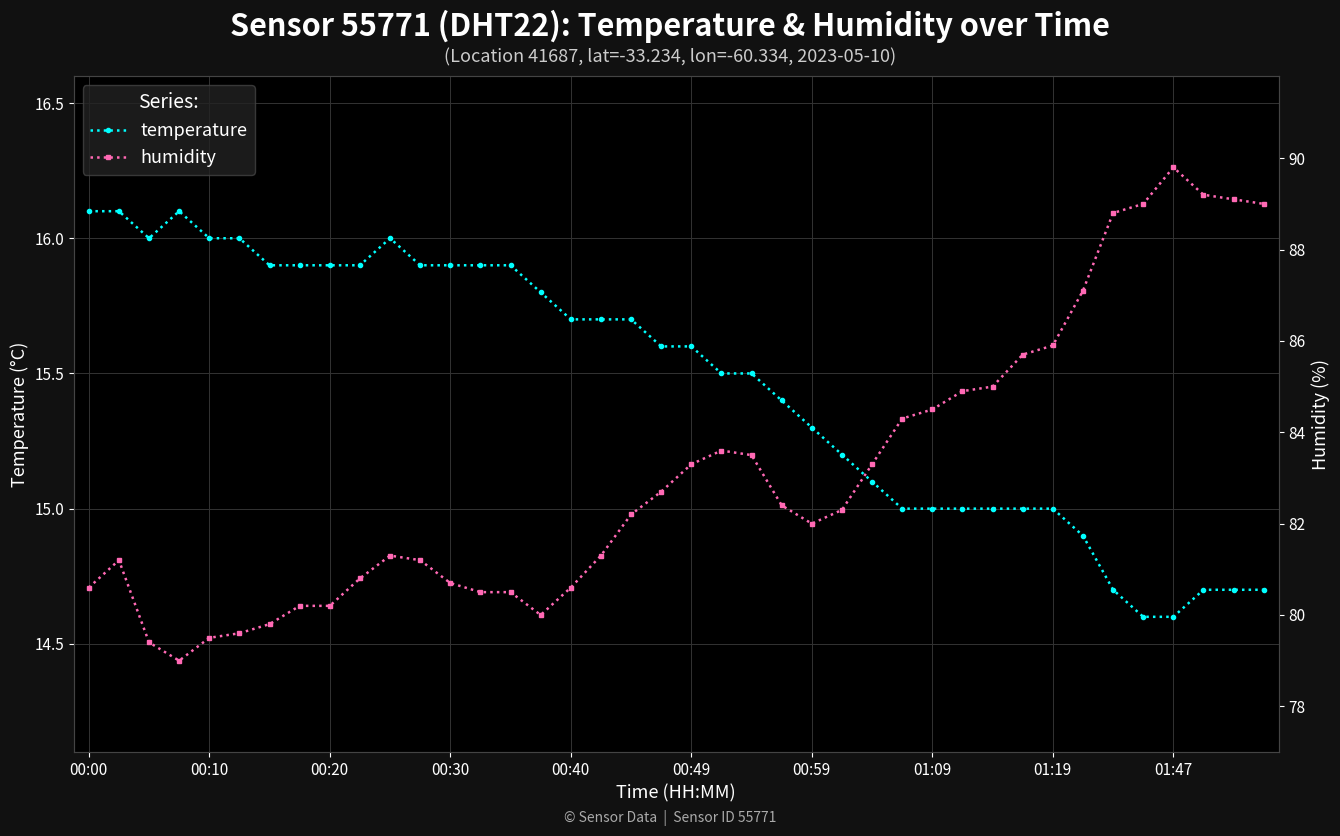

At which label does humidity first exceed 82?

18